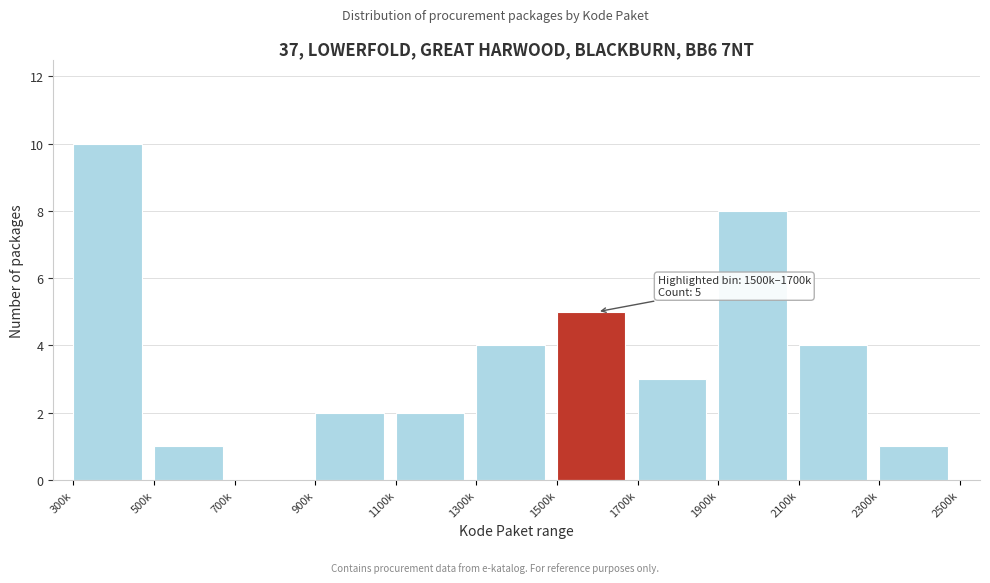

Reading left to right, extract all data points from this chart.

300k=10	500k=1	700k=0	900k=2	1100k=2	1300k=4	1500k=5	1700k=3	1900k=8	2100k=4	2300k=1